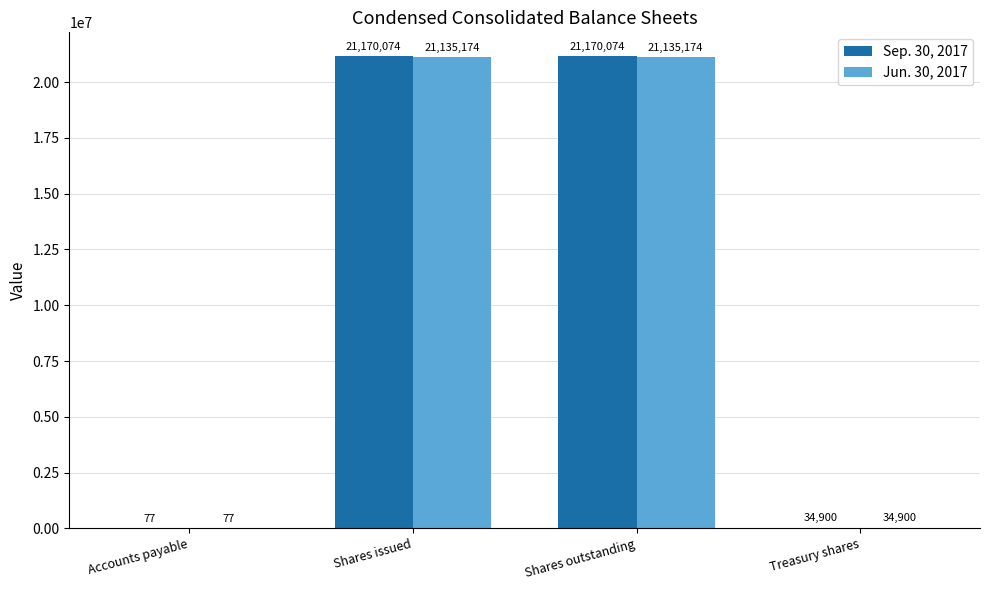

Reading left to right, list all the values displayed in this chart.

Sep. 30, 2017: Accounts payable=77	Shares issued=21170074	Shares outstanding=21170074	Treasury shares=34900
Jun. 30, 2017: Accounts payable=77	Shares issued=21135174	Shares outstanding=21135174	Treasury shares=34900